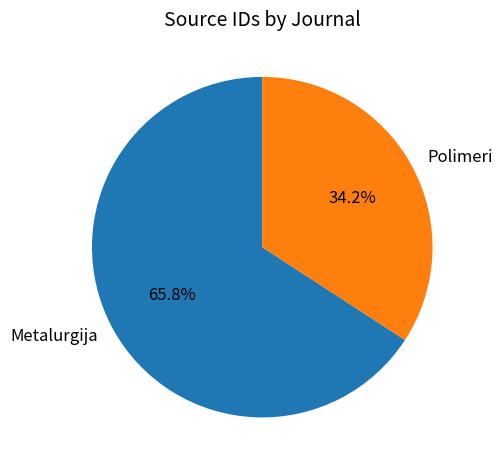

What is the largest slice in the pie chart?

Metalurgija